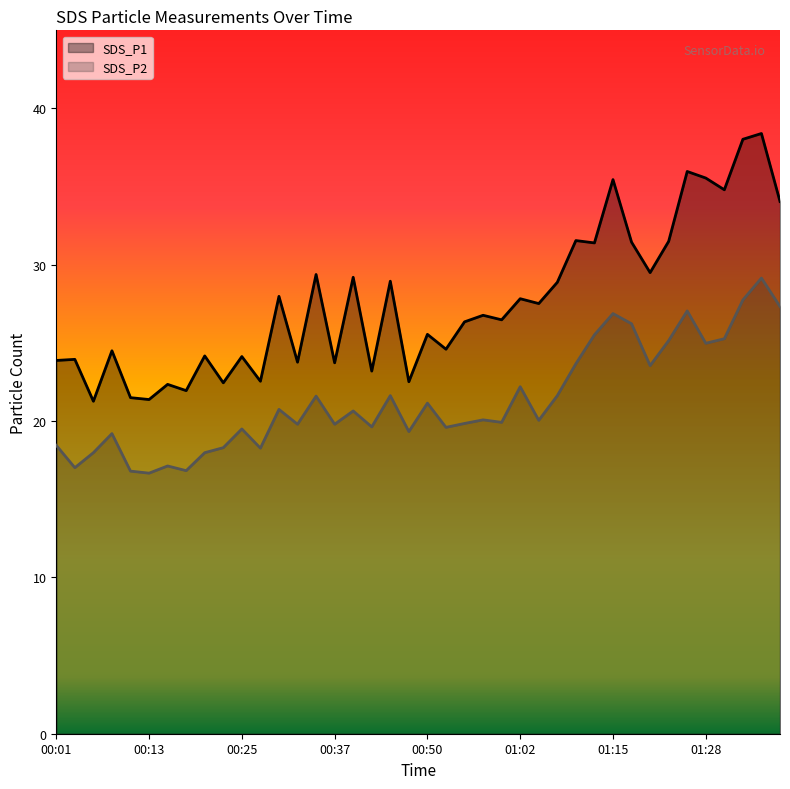

At which category does SDS_P2 reach its first local valley?

00:03